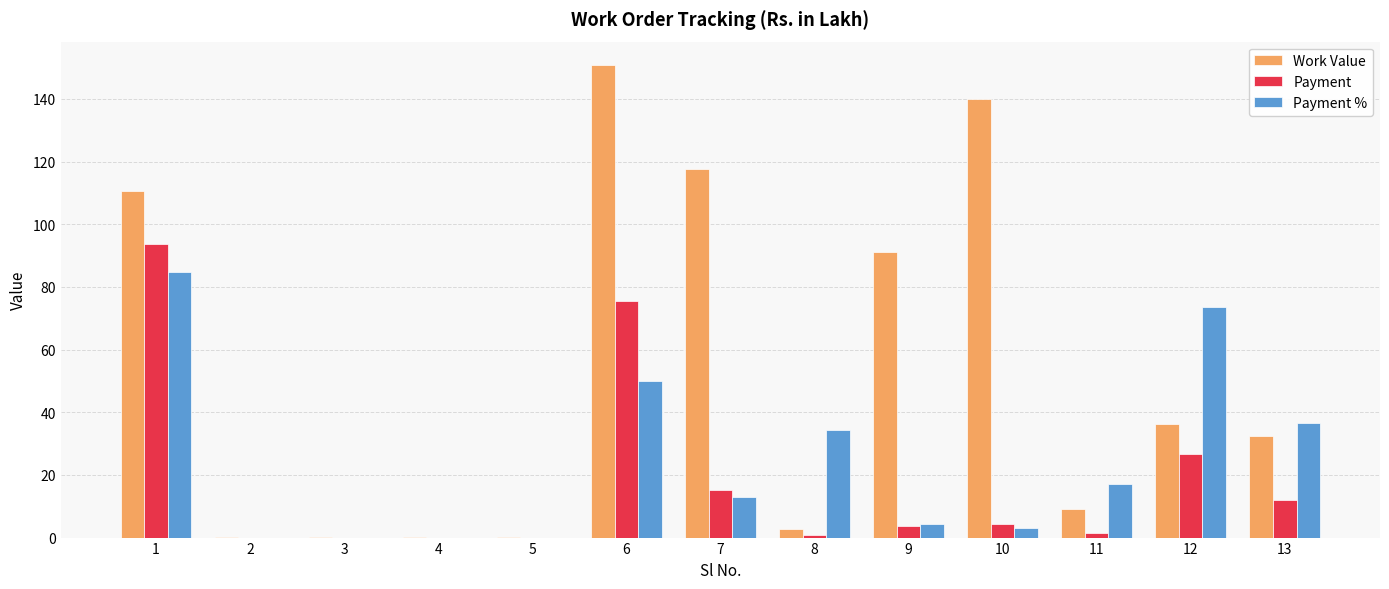

At which category is the sum across all series the highest?

1